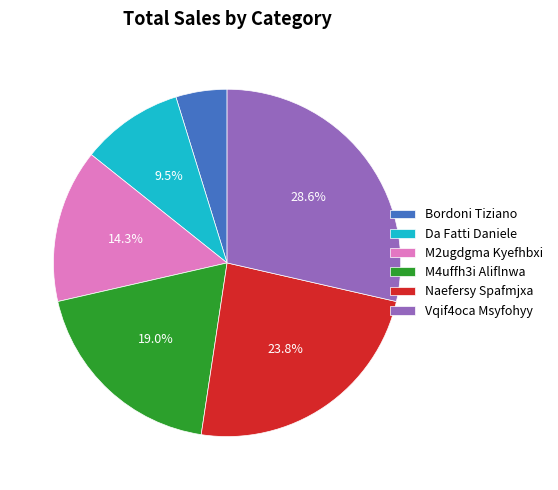

True or false: M4uffh3i Aliflnwa accounts for 19% of the total.

True